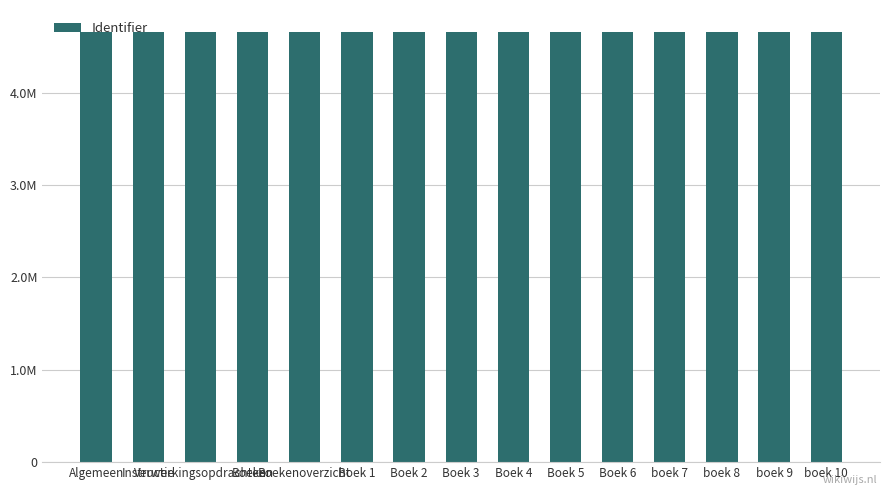

What is the label of the 1st bar from the left?

Algemeen